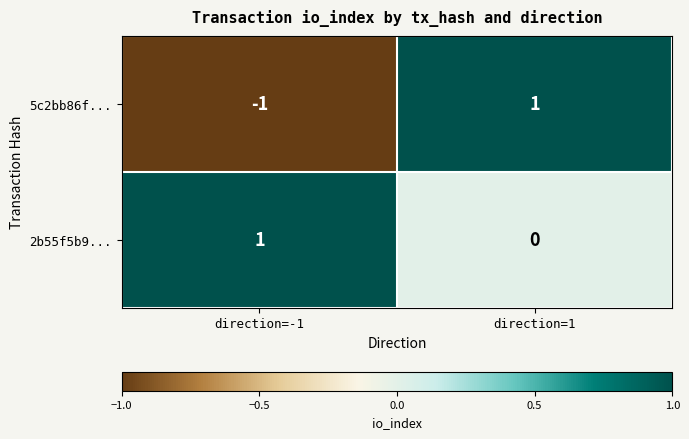

Count the number of categories in the chart.

2